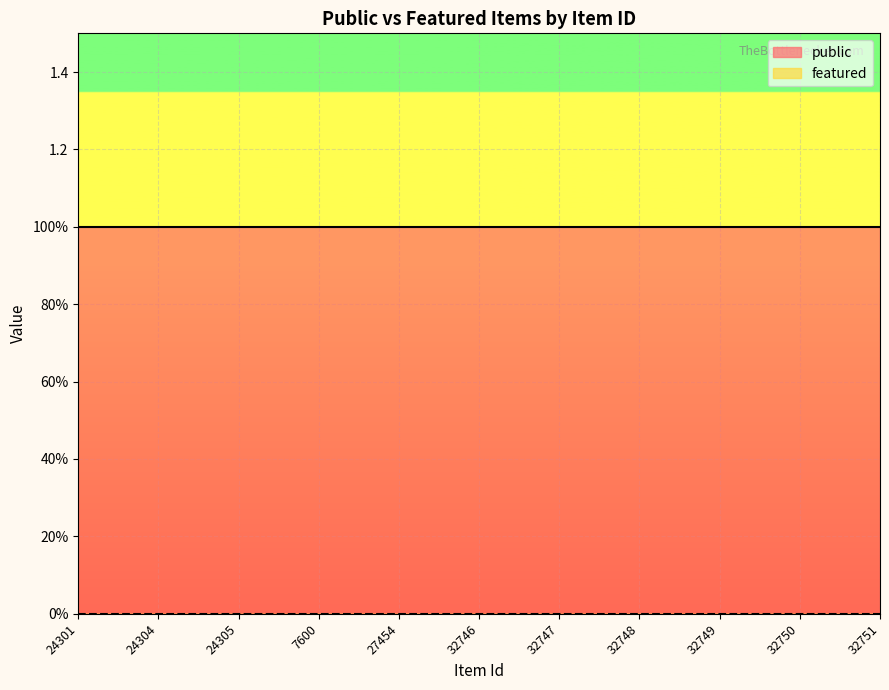

What is the minimum value for public?

1